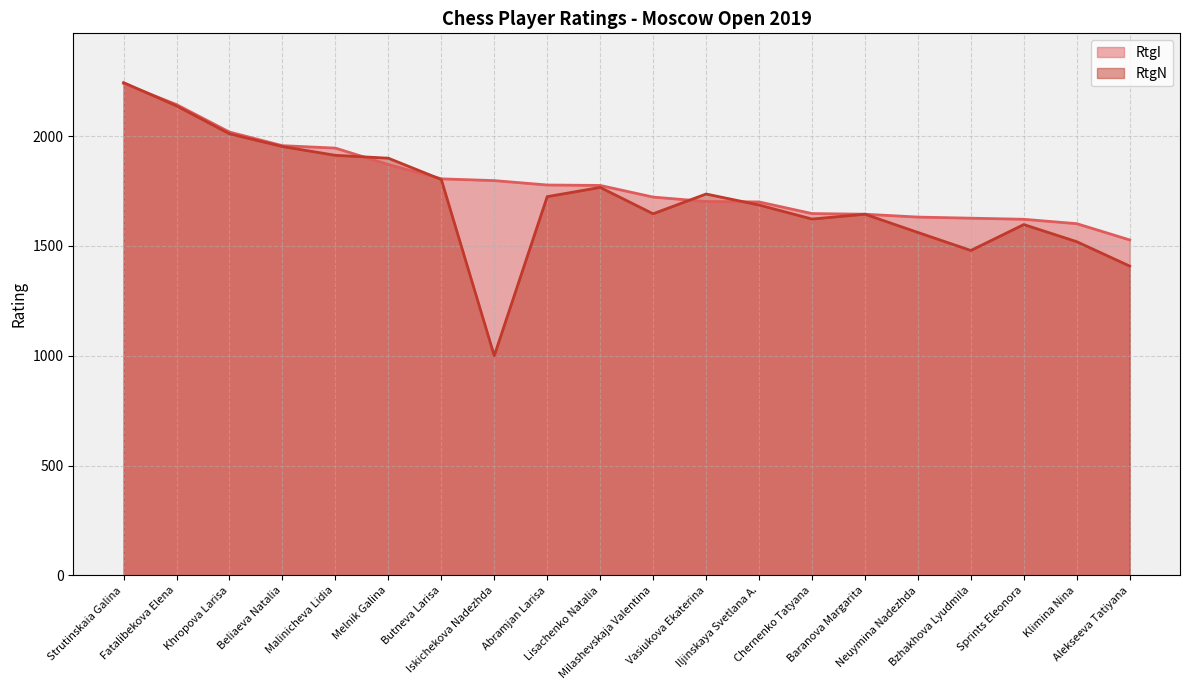

At which label does RtgN reach its minimum?

Iskichekova Nadezhda